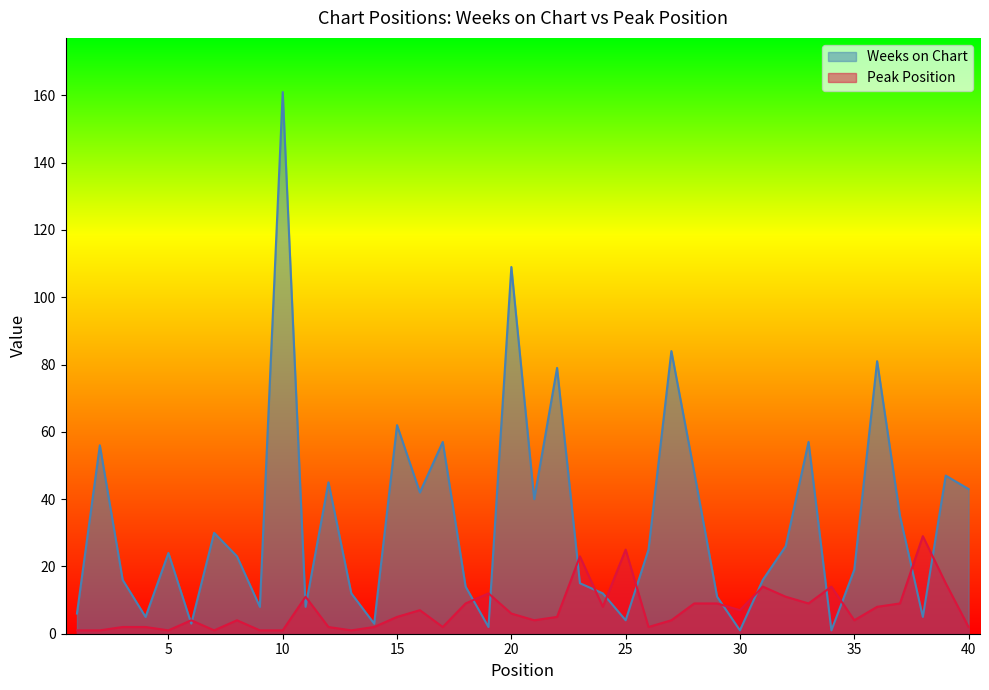

In Peak Position, how many points are higher than both neighbors (excluding endpoints)?

10